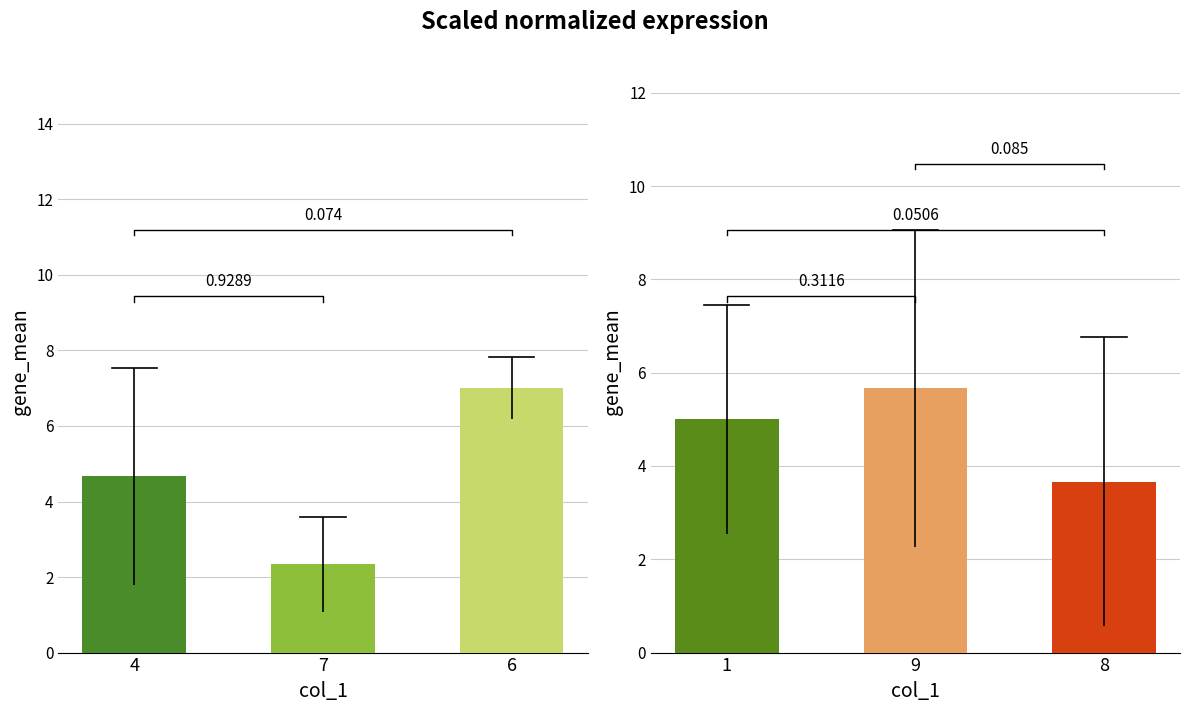

At which label is col_3 closest to 4?

4